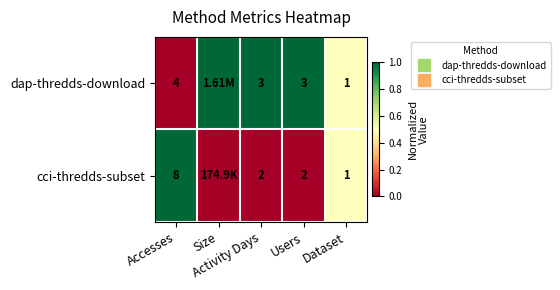

The value of cci-thredds-subset at Accesses is 1.6. True or false?

False